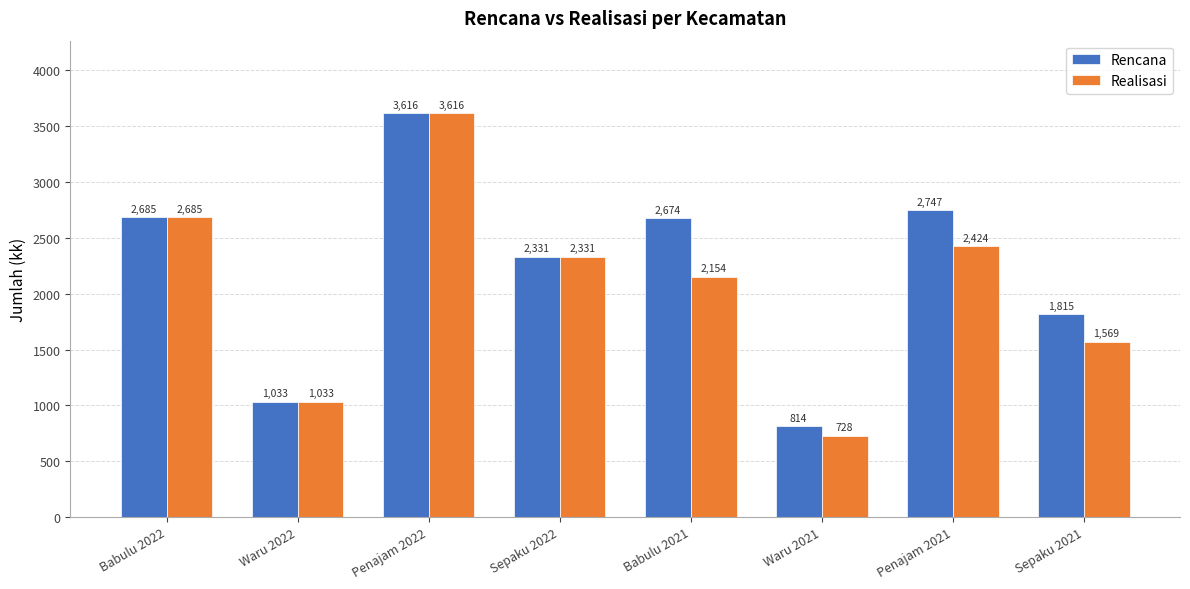

List the series in order of their overall mean, highest first.

Rencana, Realisasi